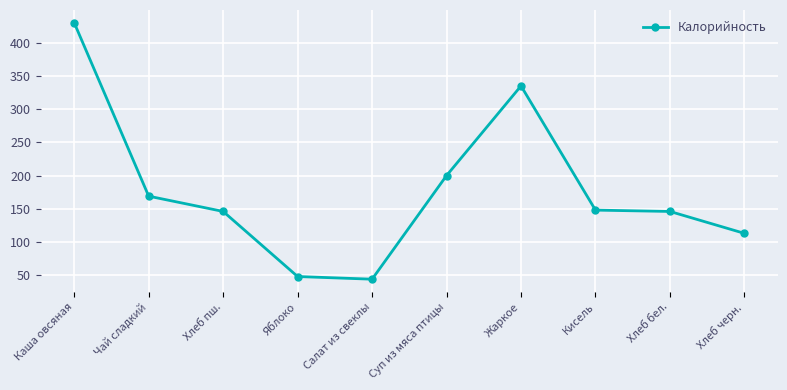

What is the change in value from Салат из свеклы to Хлеб черн.?

+69